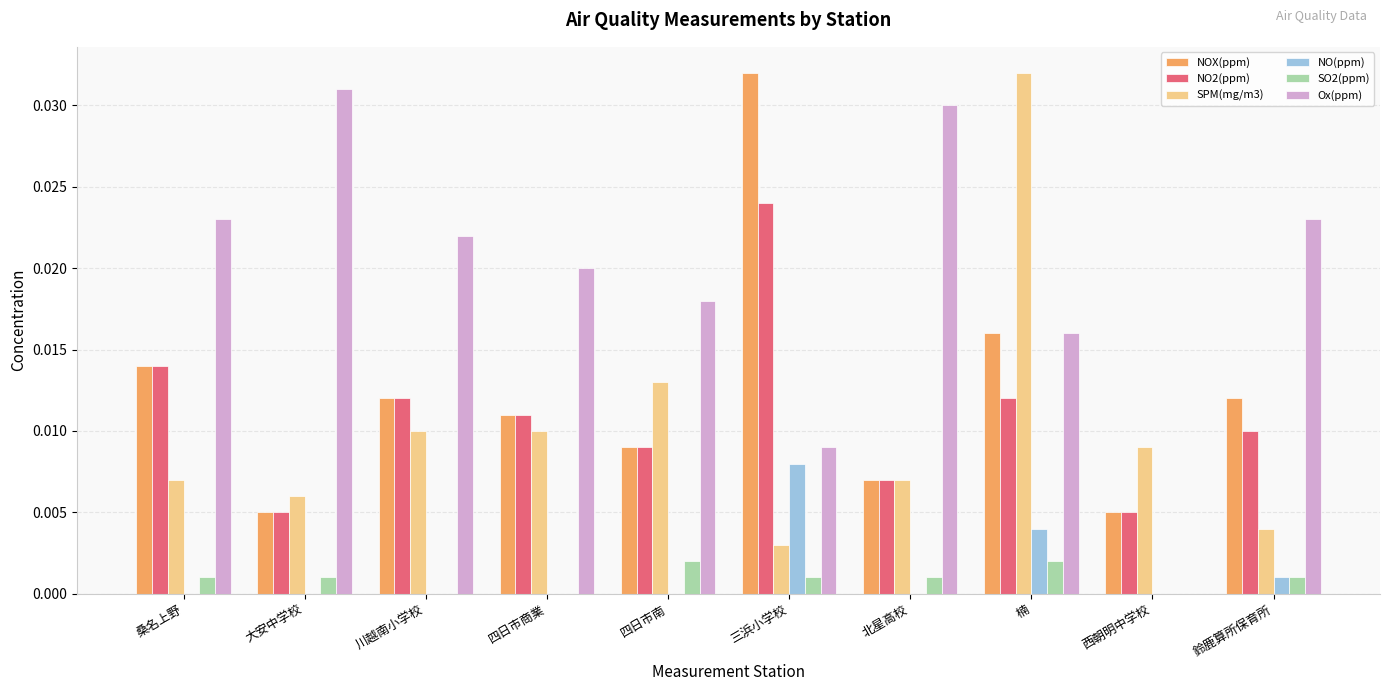

At which category is the sum across all series the highest?

楠